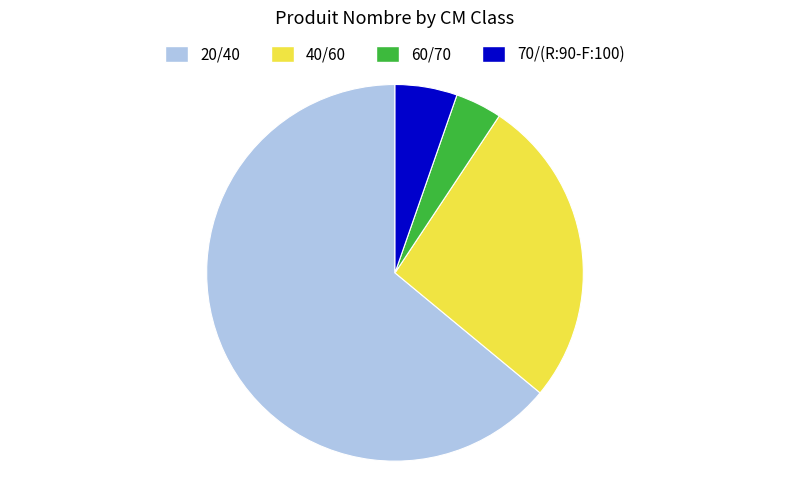

How many slices are in this pie chart?

4